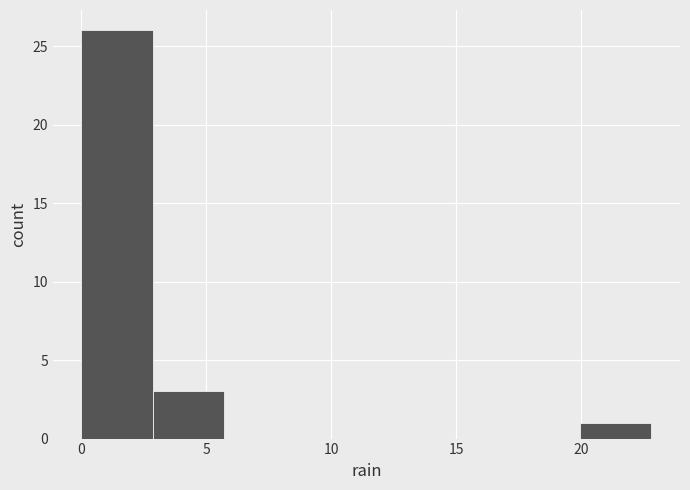

Which range on the x-axis has the tallest bar?

0.00 to 2.85